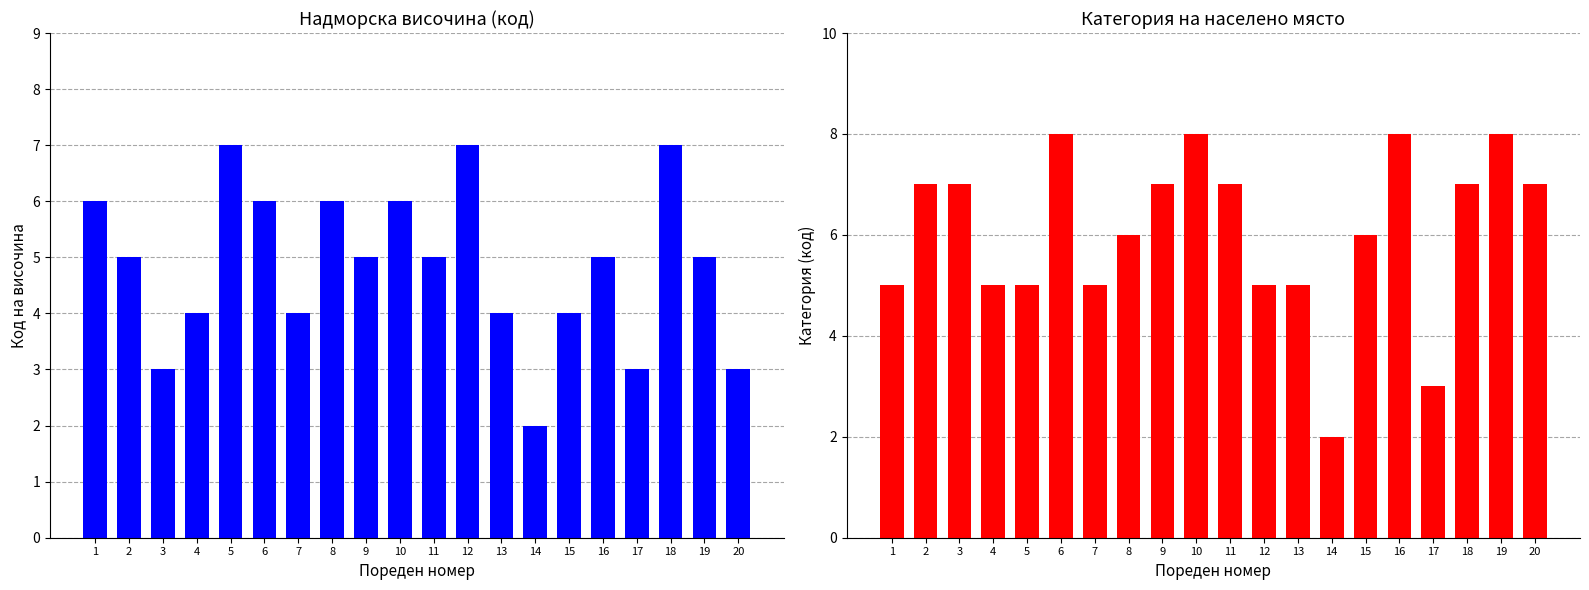

Reading left to right, what are all the values shown in this chart?

Код на височина: 1=6	2=5	3=3	4=4	5=7	6=6	7=4	8=6	9=5	10=6	11=5	12=7	13=4	14=2	15=4	16=5	17=3	18=7	19=5	20=3
Категория (код): 1=5	2=7	3=7	4=5	5=5	6=8	7=5	8=6	9=7	10=8	11=7	12=5	13=5	14=2	15=6	16=8	17=3	18=7	19=8	20=7